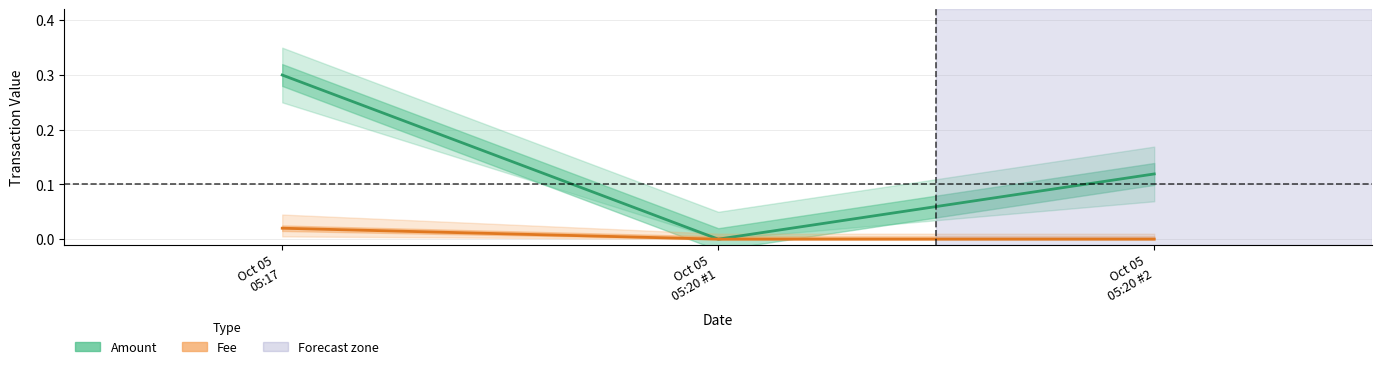

Rank the categories by Amount value from highest to lowest.

Oct 05
05:17, Oct 05
05:20 #2, Oct 05
05:20 #1